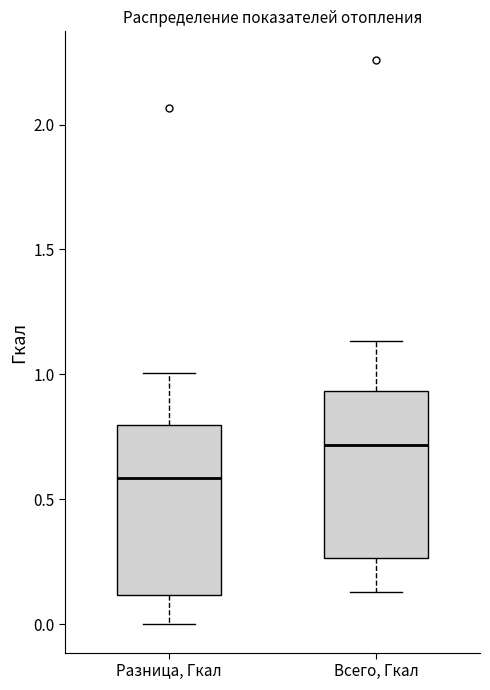

Reading left to right, read every box against the y-axis: the position of its median line, the range the box covers, and the ends of its whiskers. The values are not printed on the chart, so give them approximately, as read against the axis.

Разница, Гкал: median 0.60, box 0.10 to 0.80, whiskers 0.00 to 1.00
Всего, Гкал: median 0.70, box 0.25 to 0.95, whiskers 0.15 to 1.15